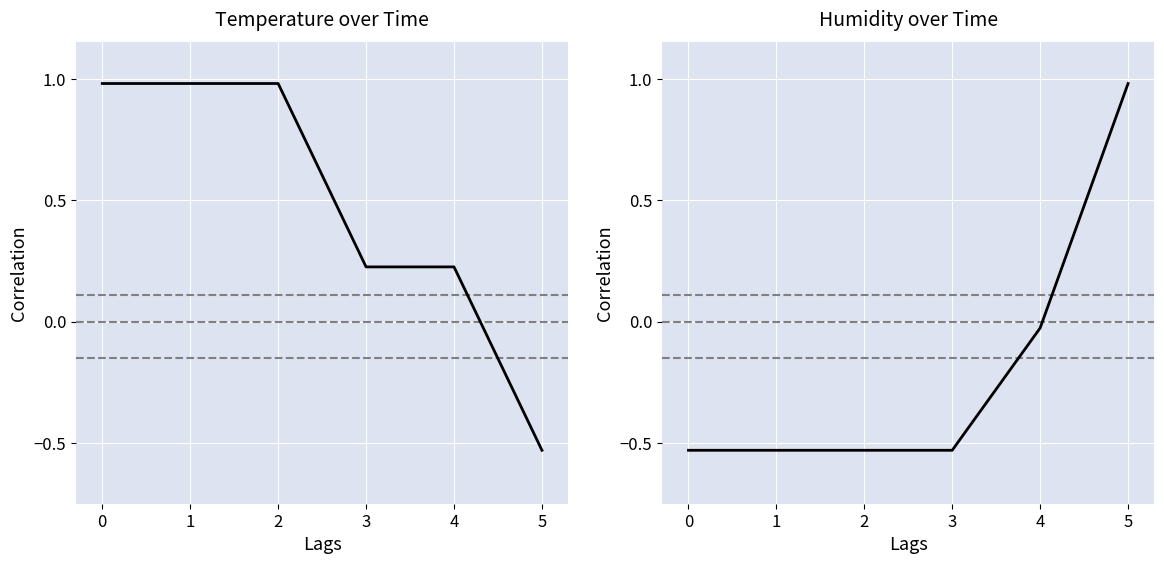

How many positive values does the Temperature over Time series have?

5